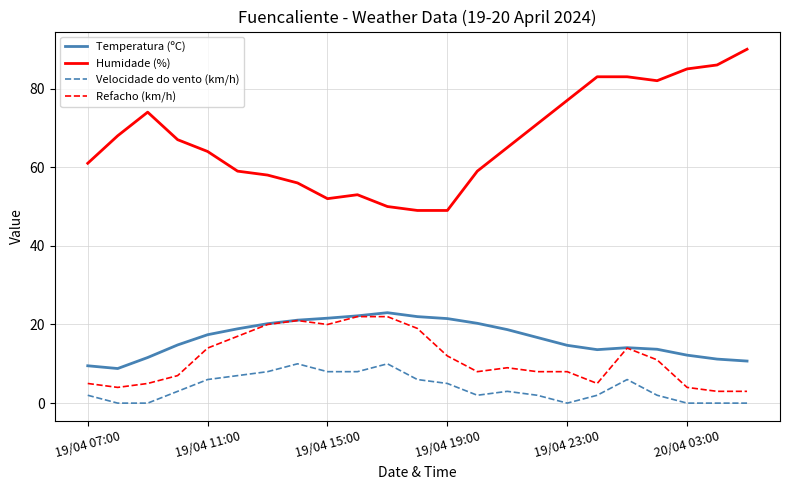

At how many categories does at least one series exceed 66?

11